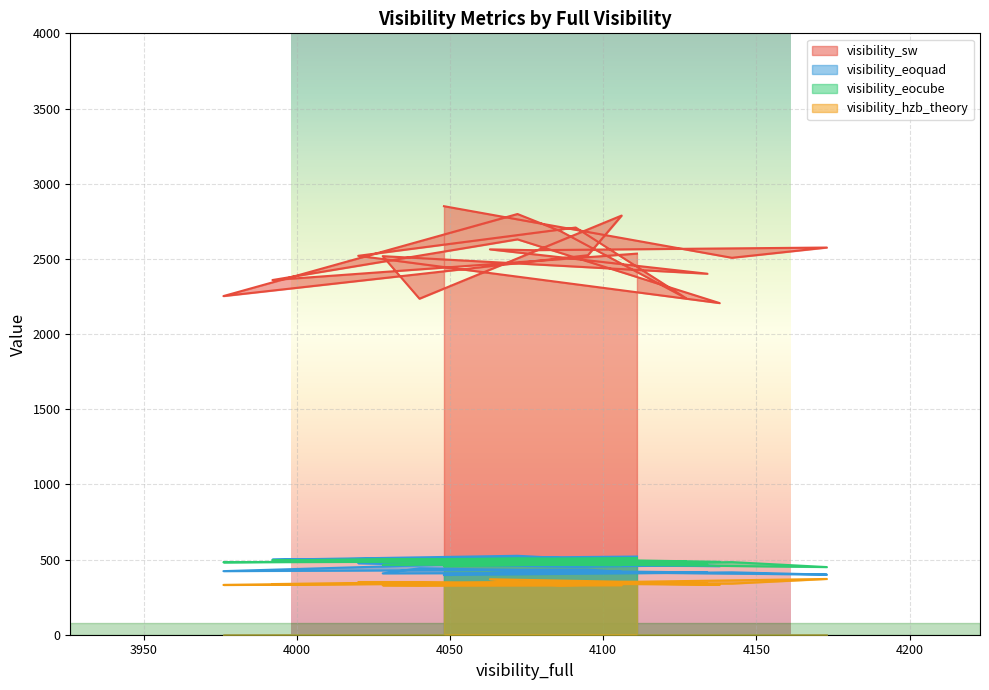

What is the sum of all visibility_eoquad values?

8930.0